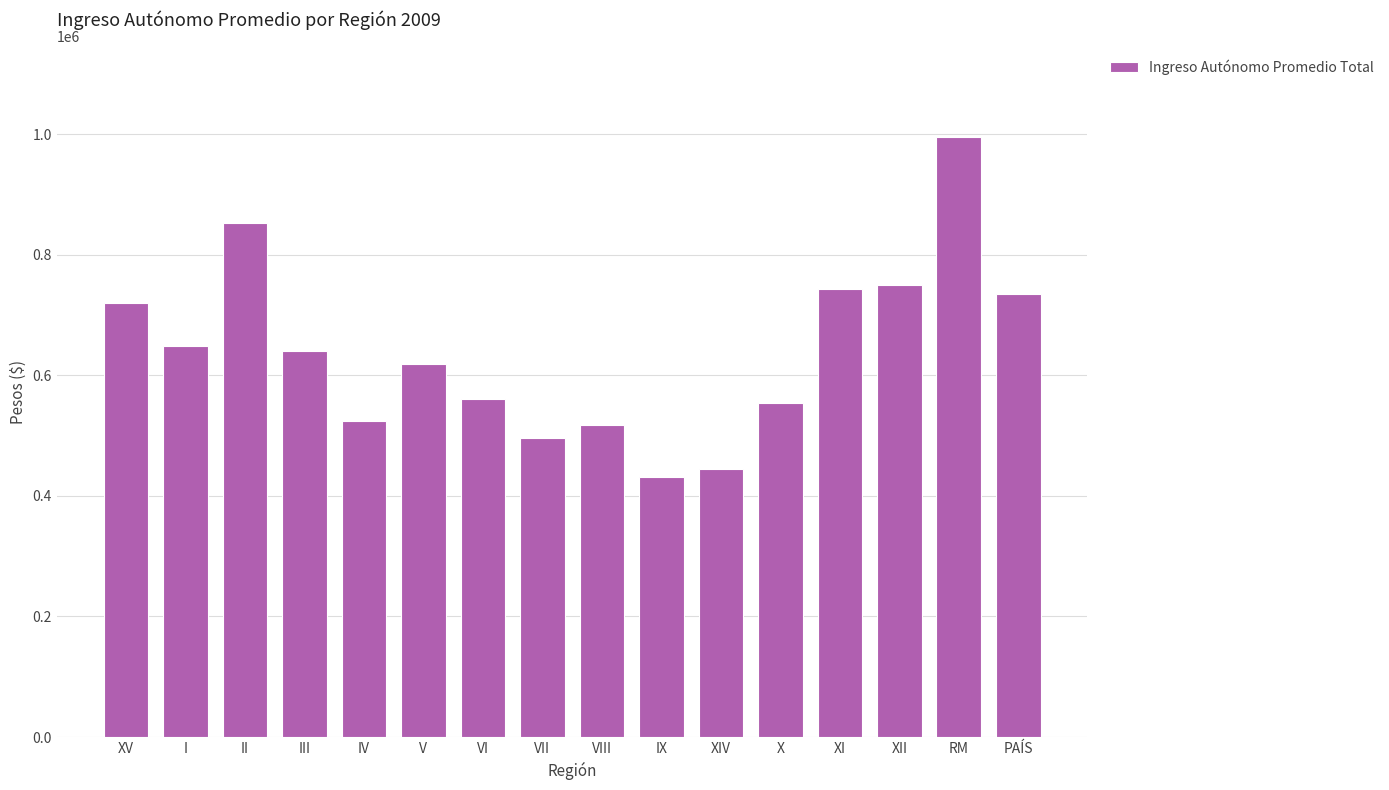

What is the difference between the values at VI and I?

88697.5